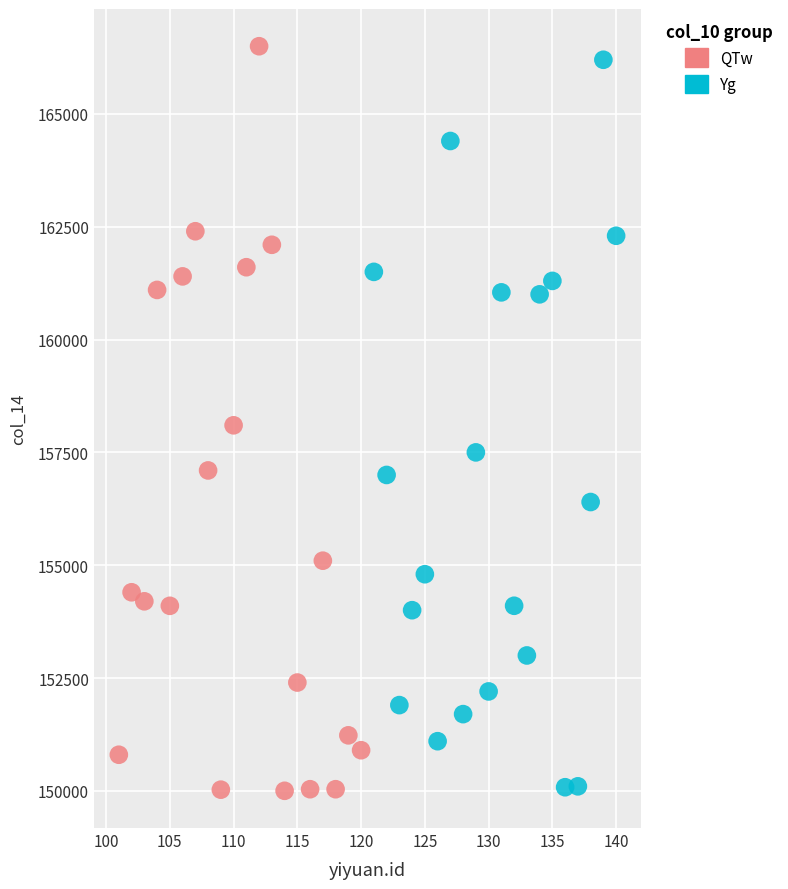

Which series has the widest spread of Y values?

QTw